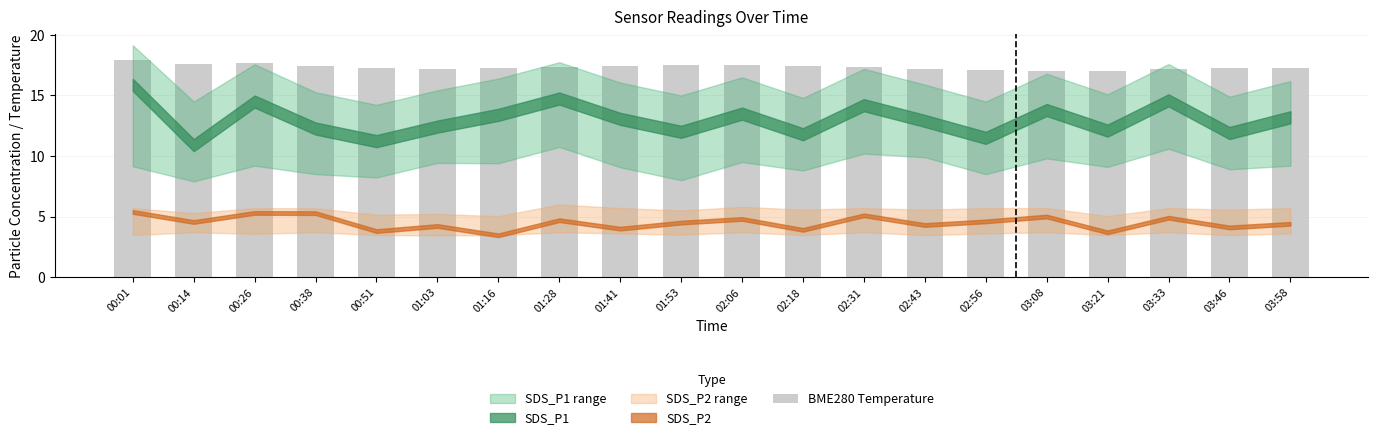

What is the sum of the values at 02:31 and 03:46?

34.6